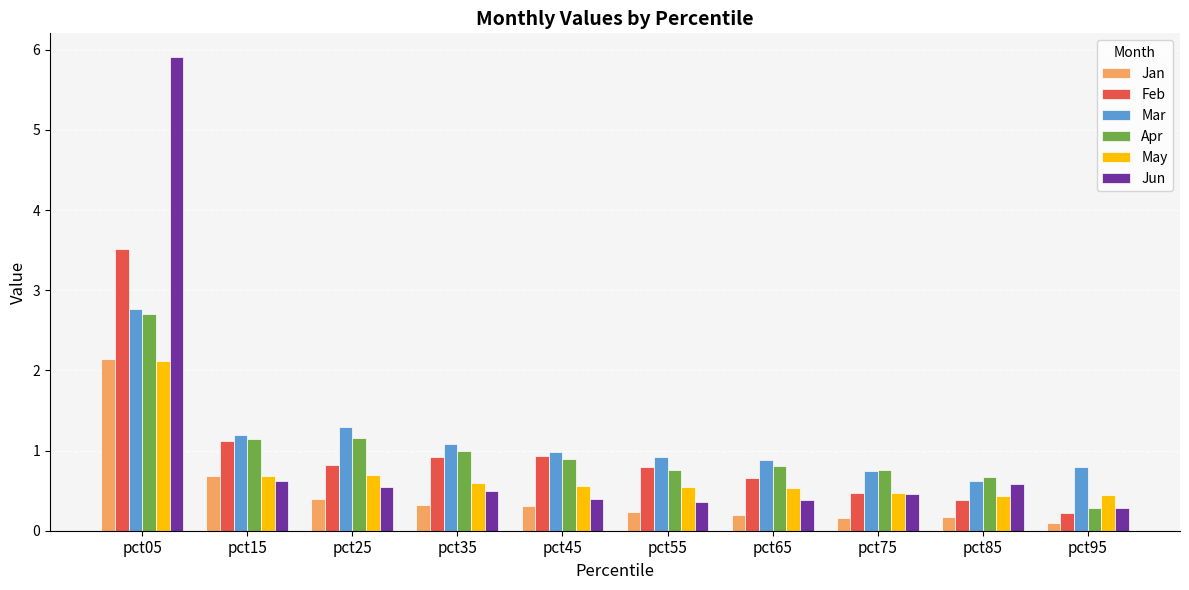

Is it true that Apr equals 1.2 at pct25?

True